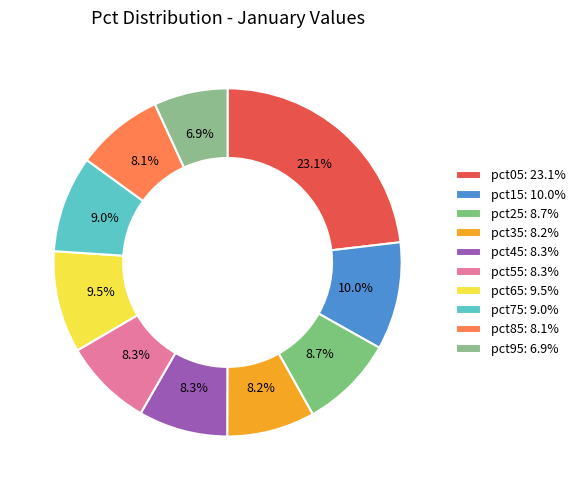

Combined, do pct65 and pct55 account for over 50%?

No